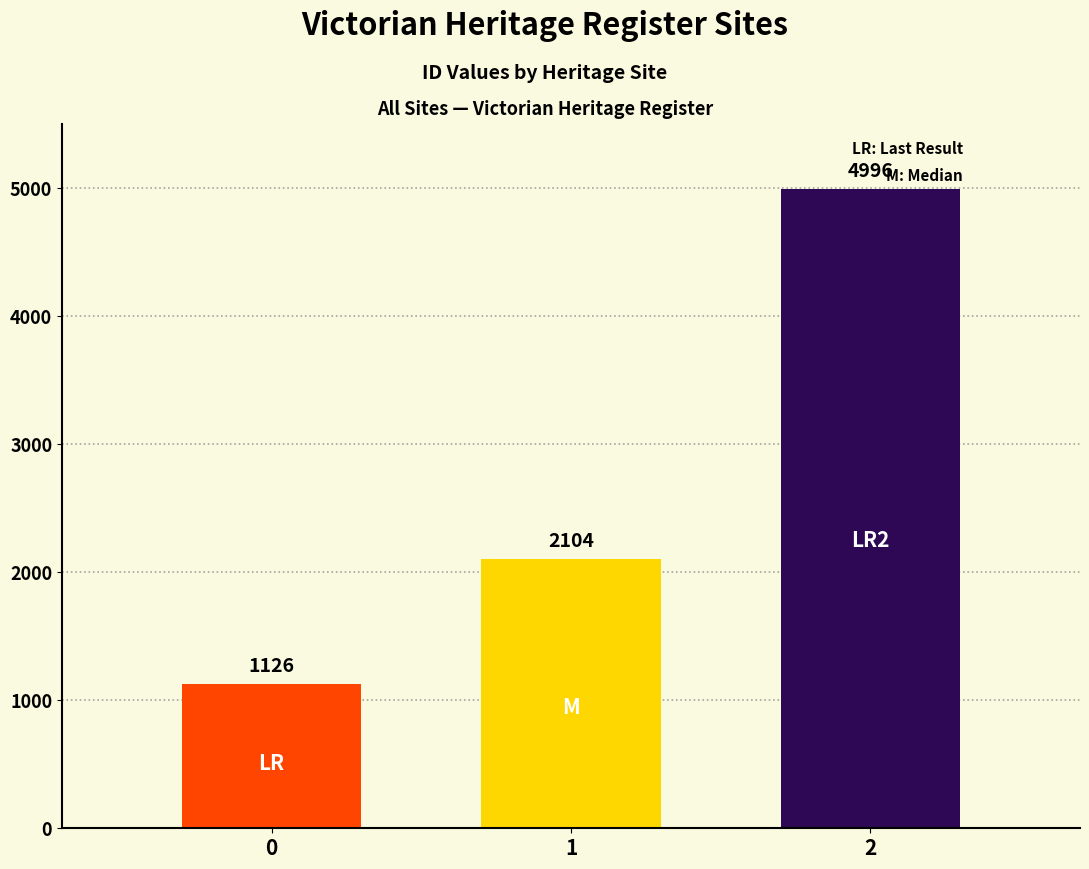

What is the minimum value shown in the chart?

1126